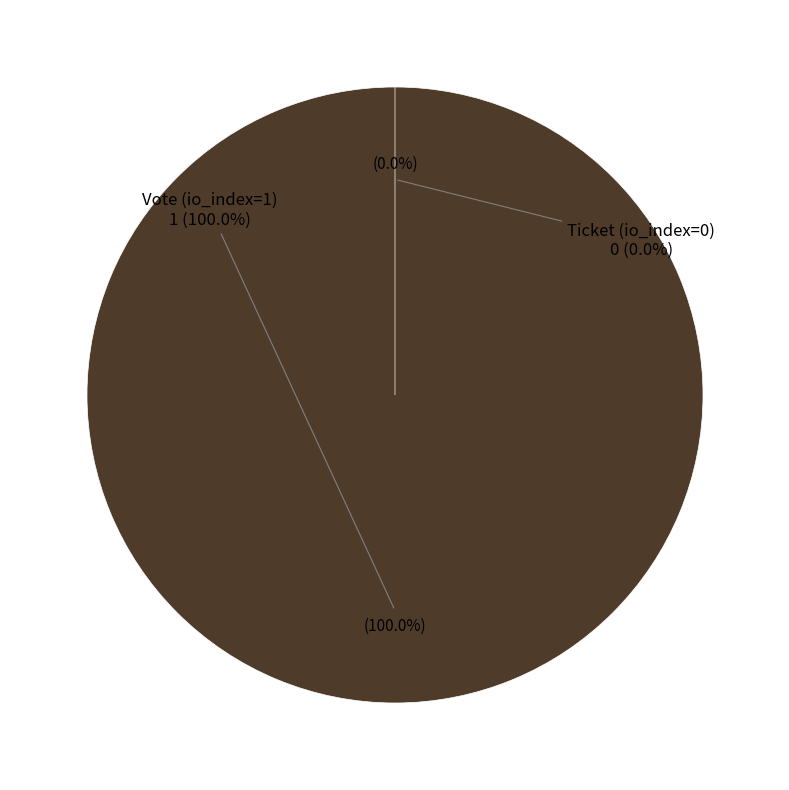

What percentage do Ticket (io_index=0) and Vote (io_index=1) together represent?

100.0%